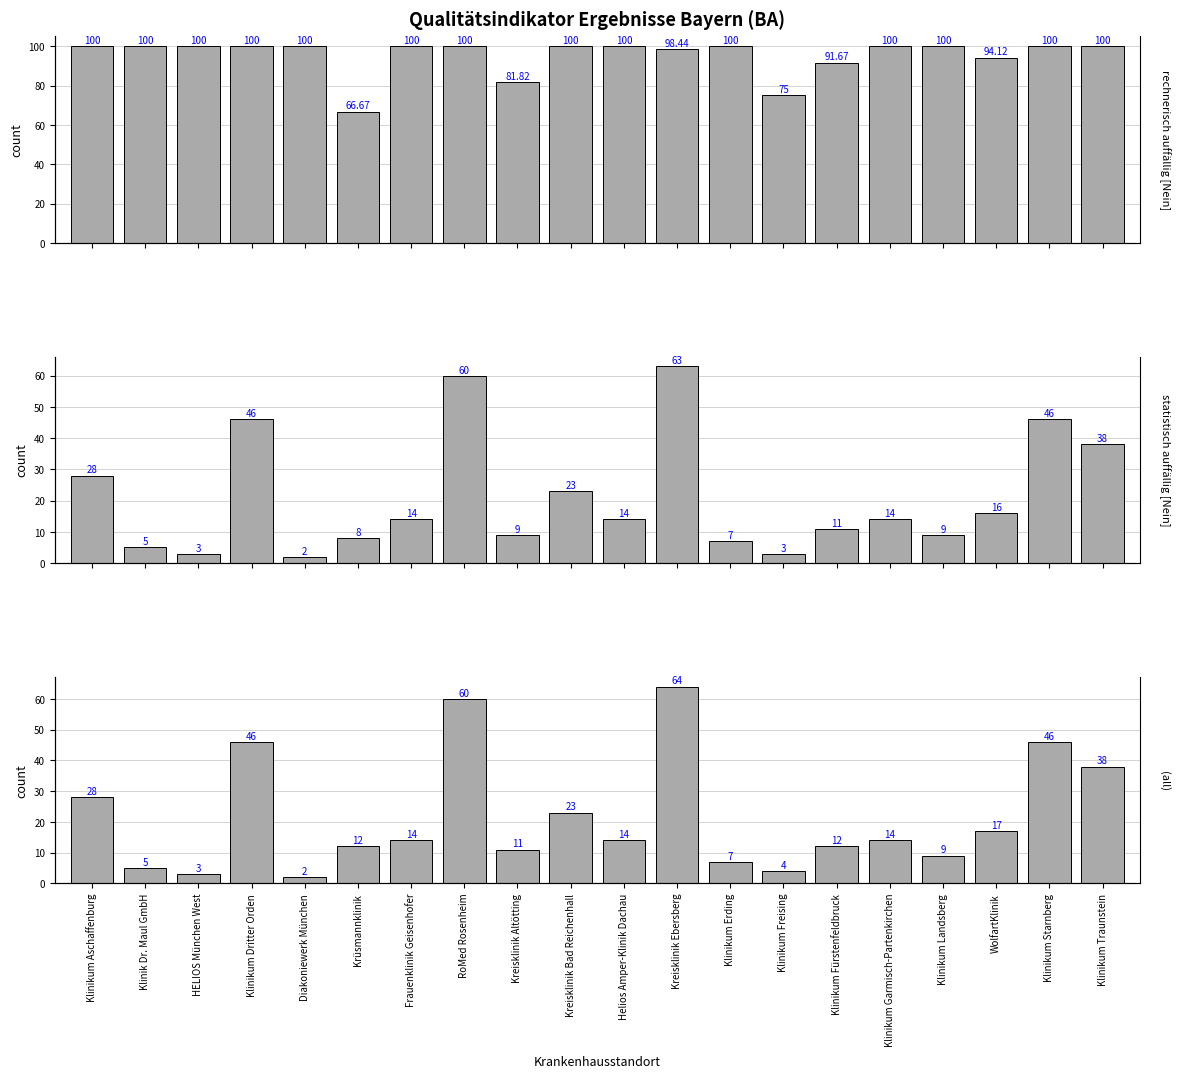

Which label corresponds to the smallest value in the chart?

Diakoniewerk München